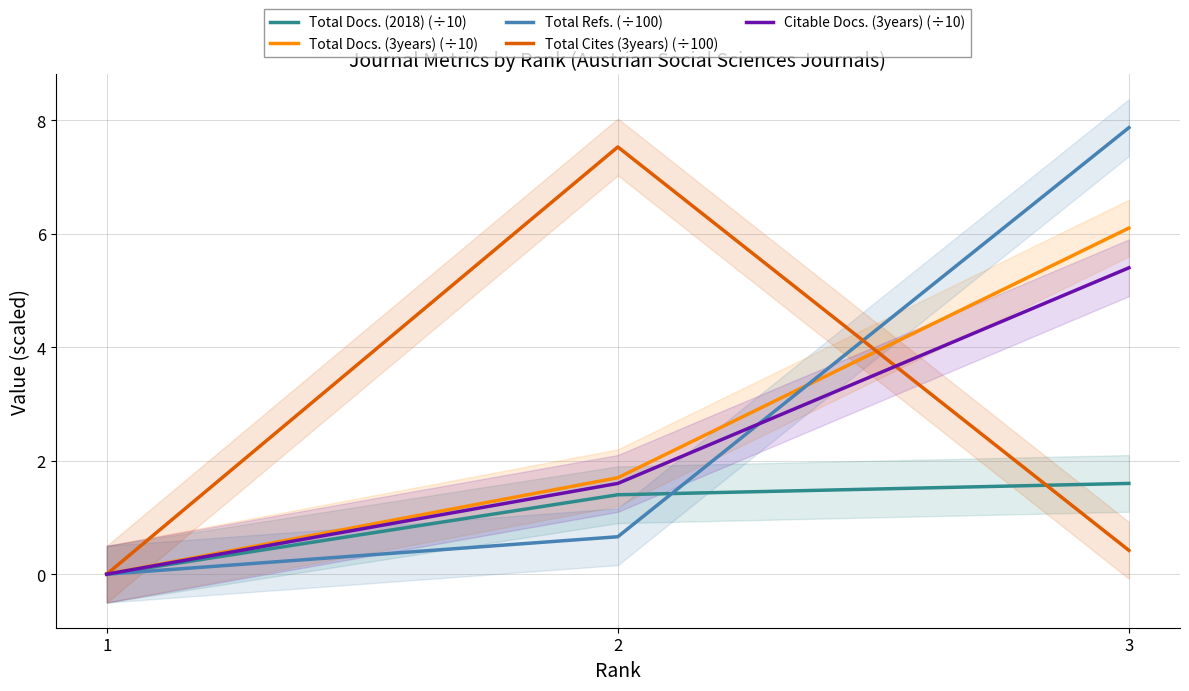

Does the chart have visible grid lines?

Yes